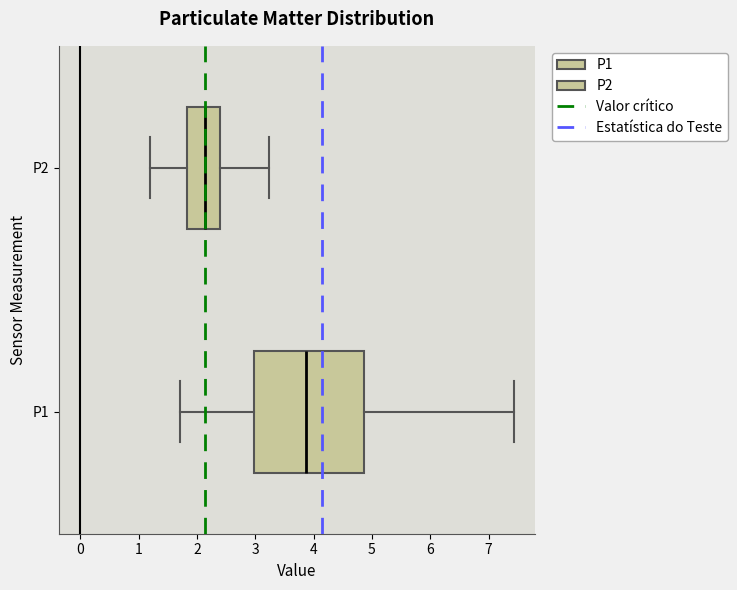

Reading bottom to top, transcribe this box plot: for each box, give where its median line is, the range the box spans, and where its two whiskers end, as read against the x-axis. The values are not printed on the chart, so give them approximately, as read against the axis.

P1: median 3.9, box 3.0 to 4.9, whiskers 1.7 to 7.4
P2: median 2.1, box 1.8 to 2.4, whiskers 1.2 to 3.2